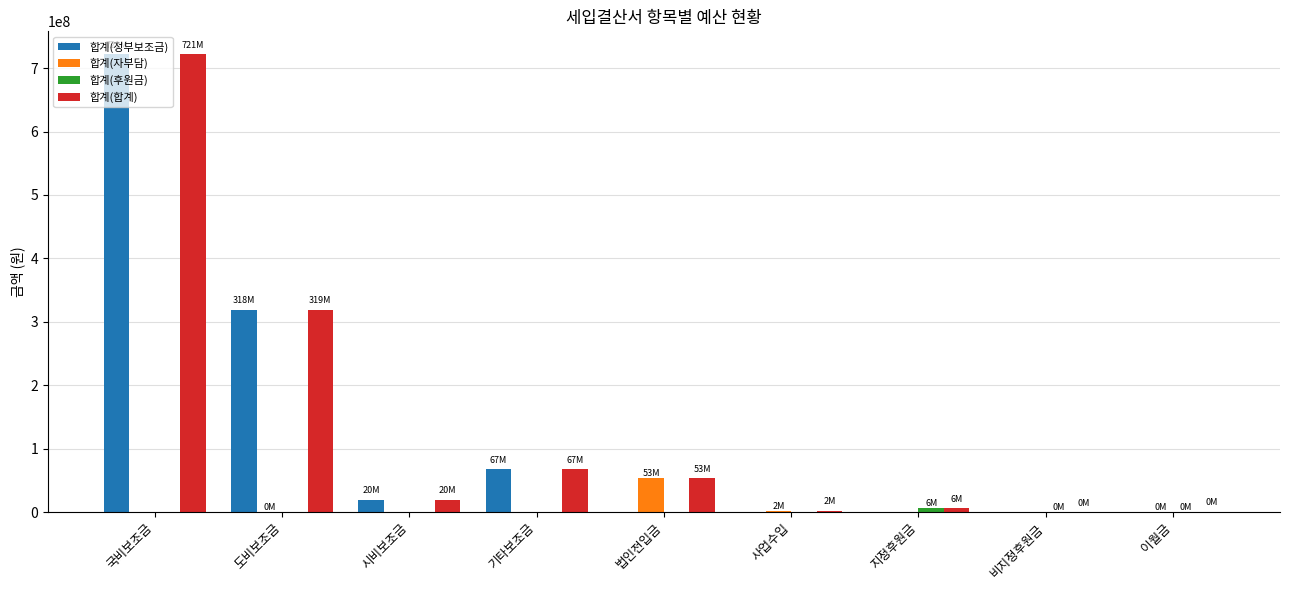

The 합계(정부보조금) series shows 0 at 비지정후원금. True or false?

True